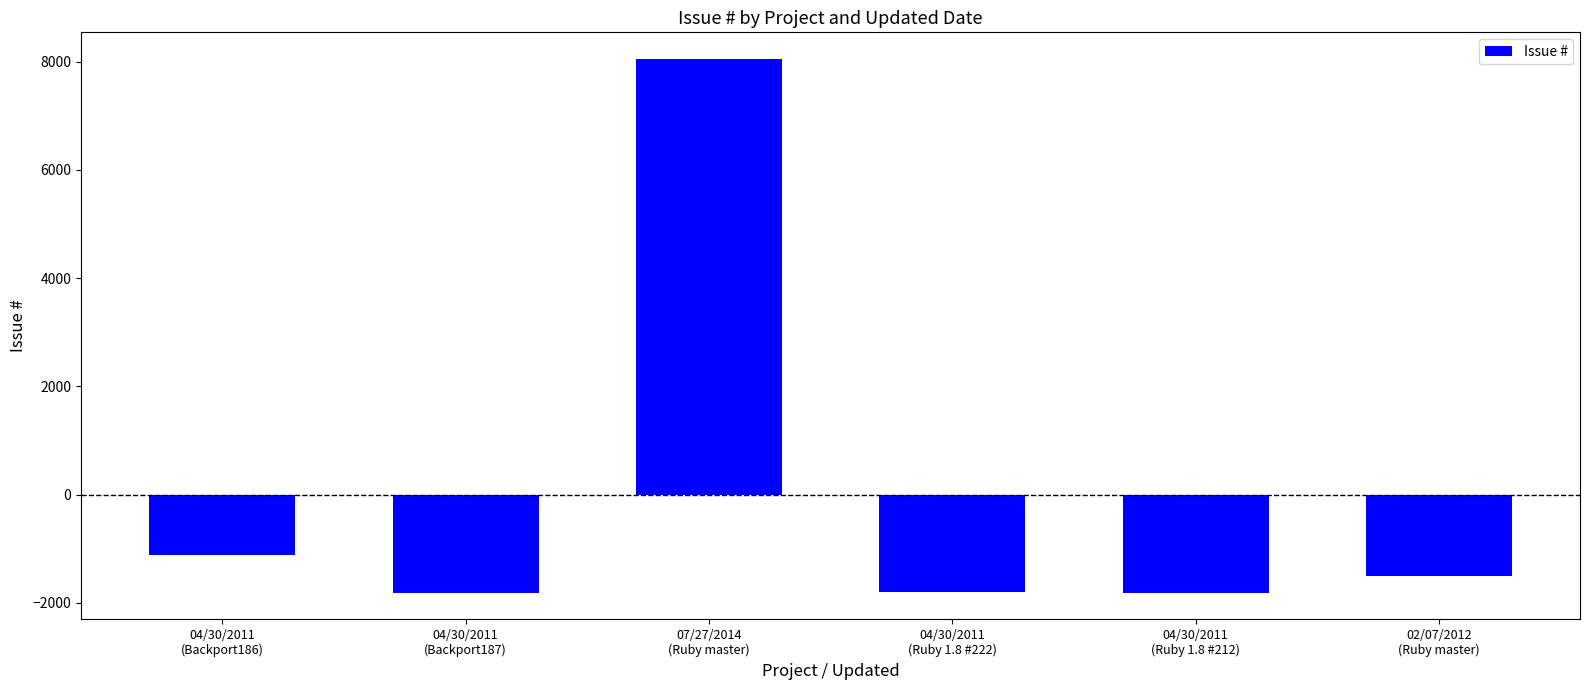

What is the difference between the maximum and minimum values?

9859.0